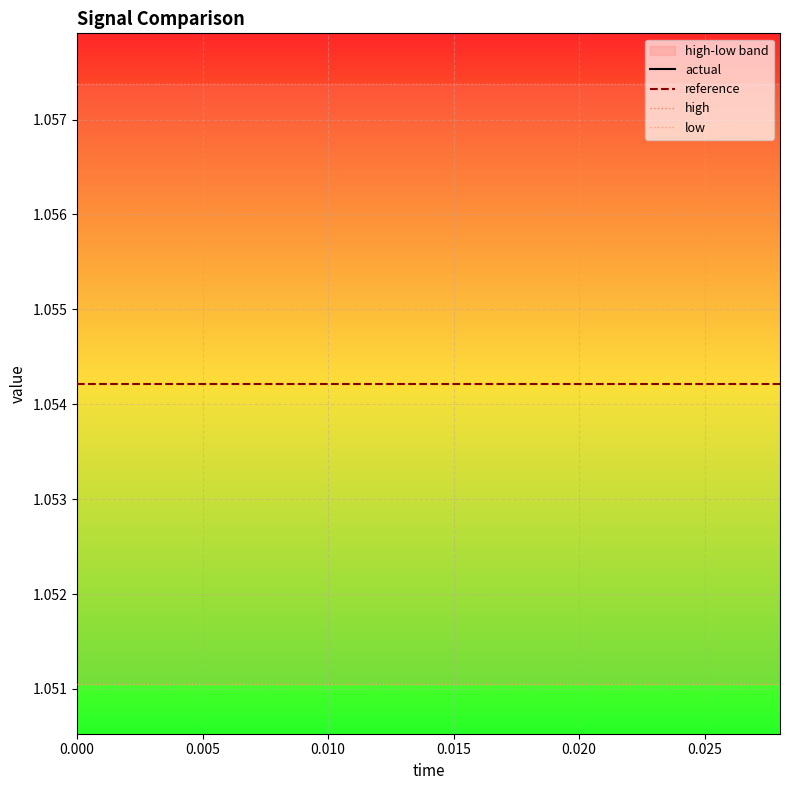

What is the maximum value shown in the chart?

1.1